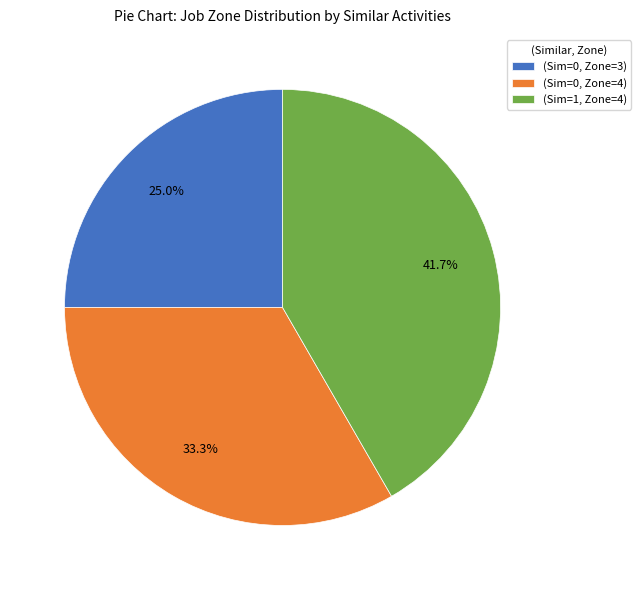

How many segments does this pie chart have?

3